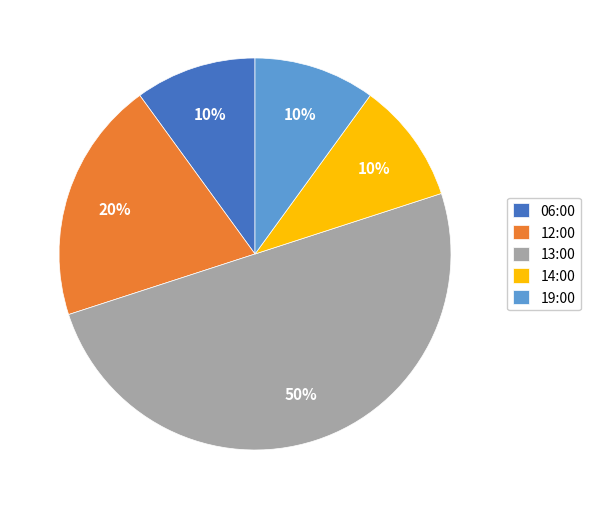

True or false: 13:00 accounts for 50% of the total.

True